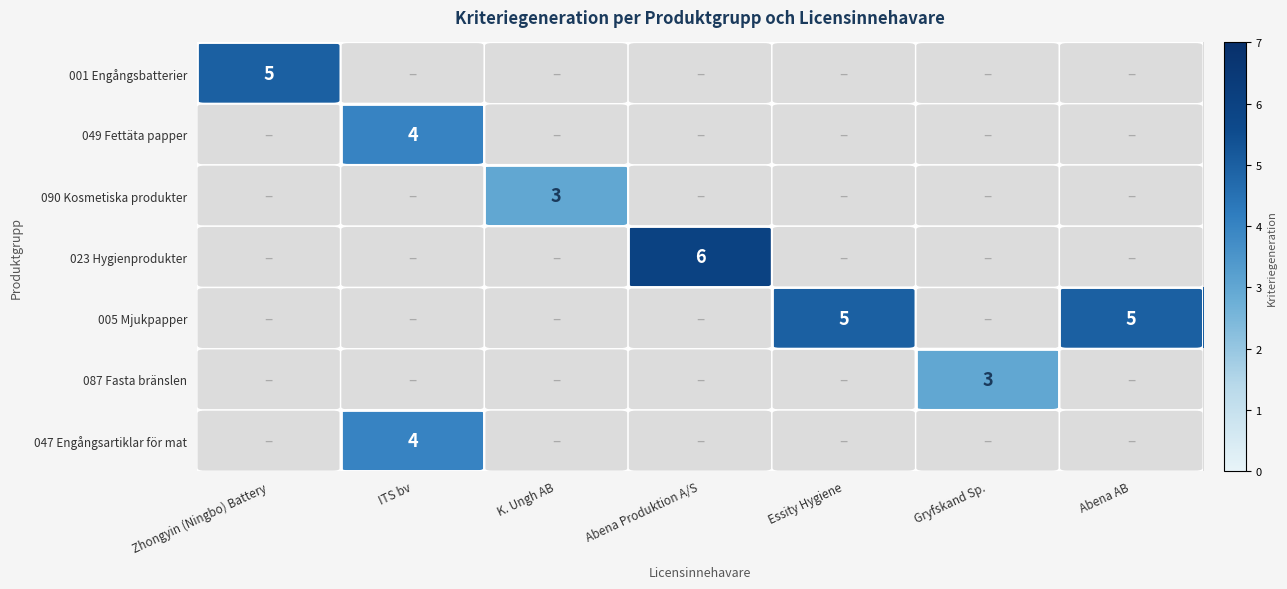

How many data points in 090 Kosmetiska produkter are above 0?

1